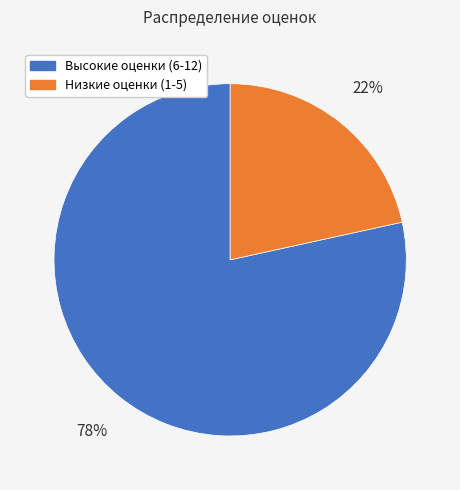

To the nearest percent, what is the average slice percentage?

50%